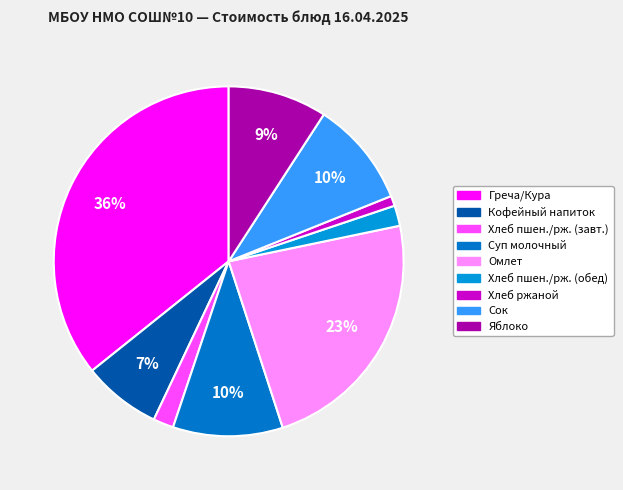

How many slices are in this pie chart?

9